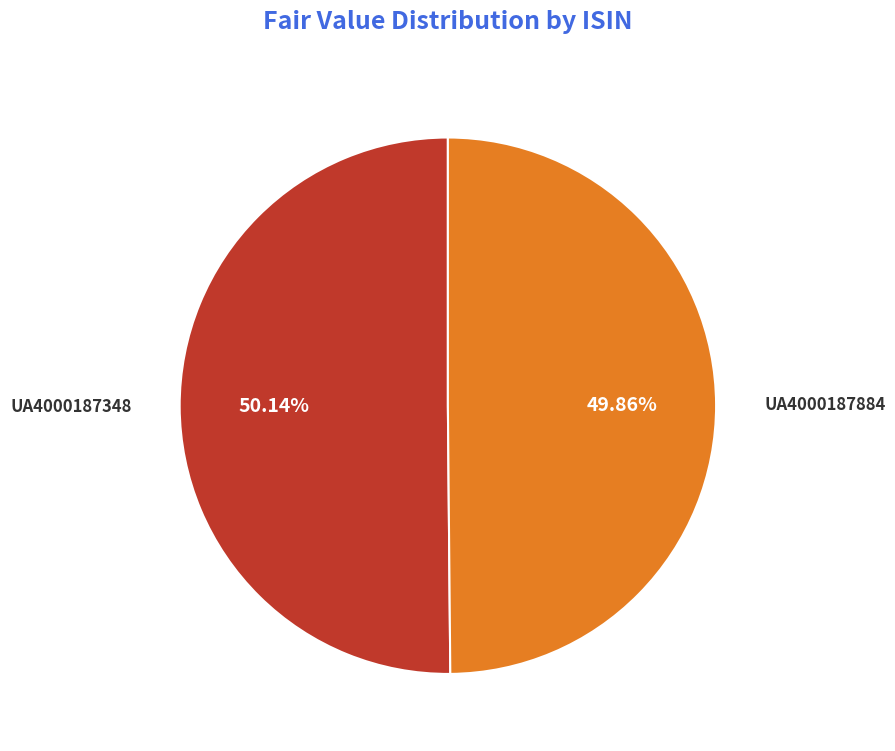

To the nearest percent, what is the combined percentage of UA4000187884 and UA4000187348?

100%